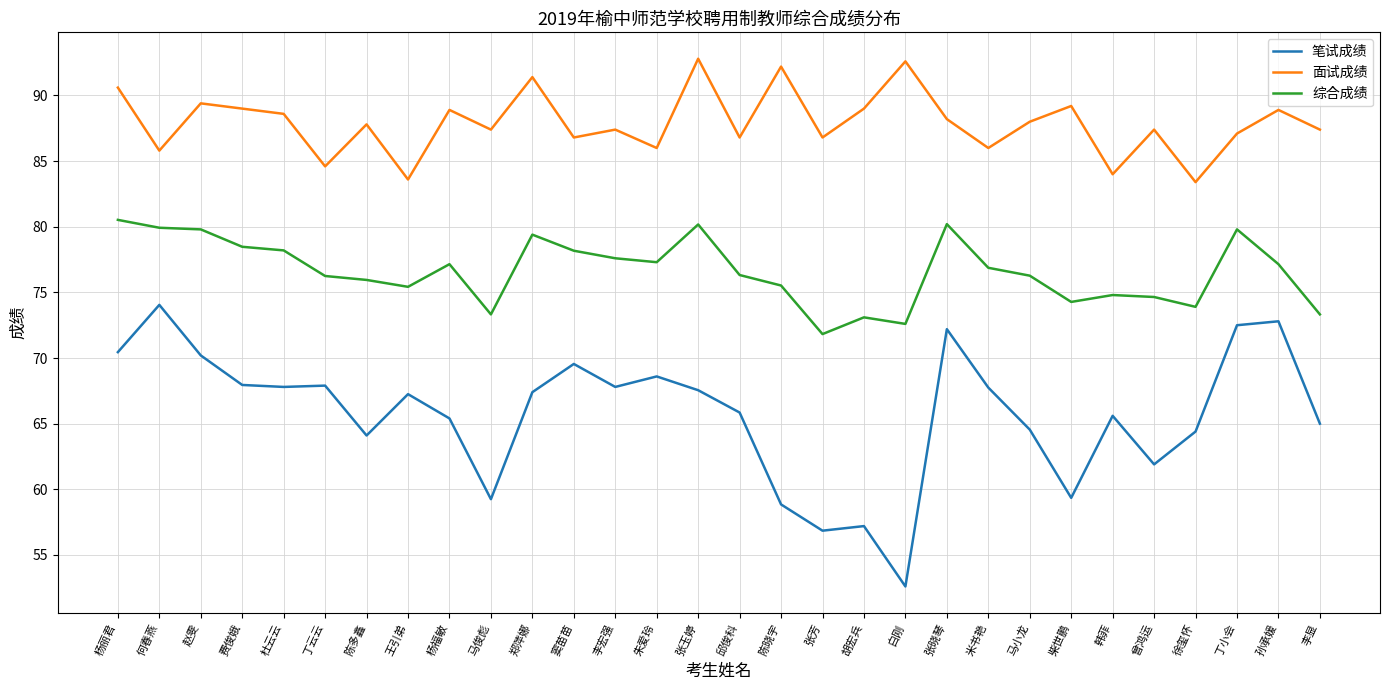

What is the smallest value displayed?

52.6